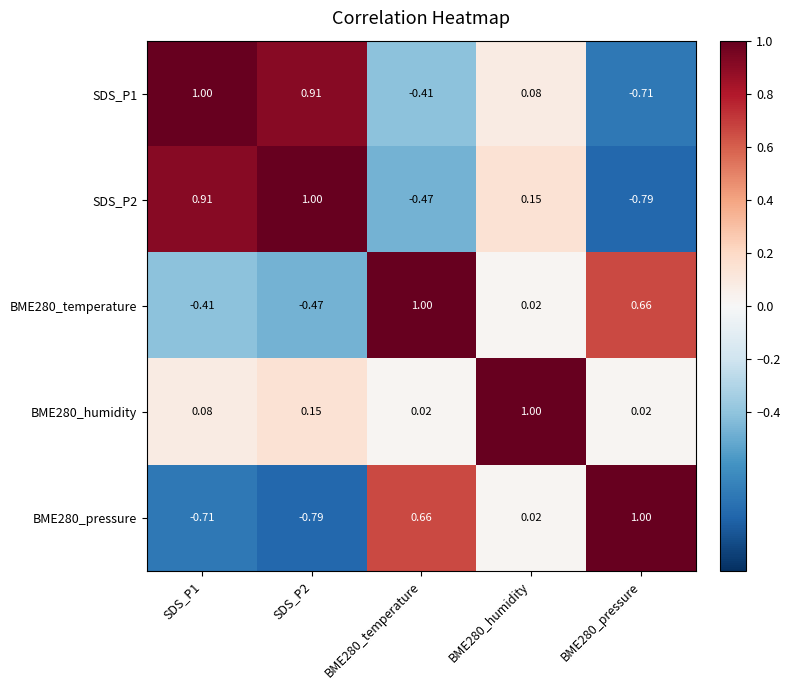

Count the number of data series in this chart.

5